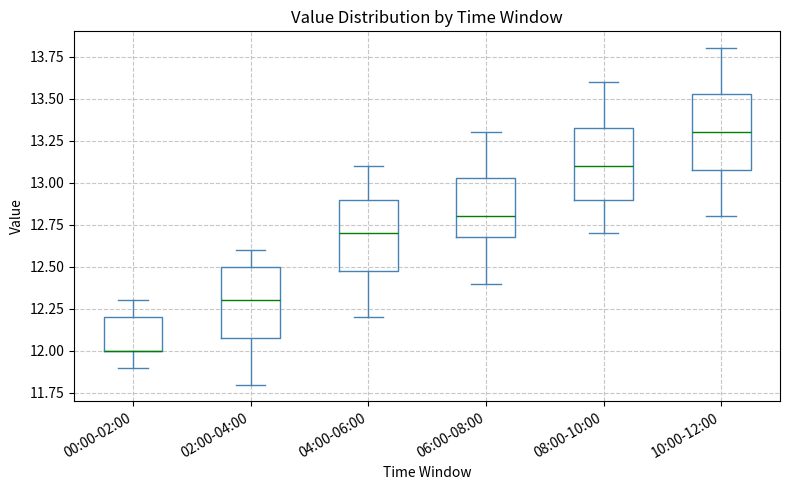

Reading left to right, read every box against the y-axis: the position of its median line, the range the box covers, and the ends of its whiskers. The values are not printed on the chart, so give them approximately, as read against the axis.

00:00-02:00: median 12.00 (drawn on the box's lower edge), box 12.00 to 12.20, whiskers 11.90 to 12.30
02:00-04:00: median 12.30, box 12.10 to 12.50, whiskers 11.80 to 12.60
04:00-06:00: median 12.70, box 12.50 to 12.90, whiskers 12.20 to 13.10
06:00-08:00: median 12.80, box 12.70 to 13.05, whiskers 12.40 to 13.30
08:00-10:00: median 13.10, box 12.90 to 13.35, whiskers 12.70 to 13.60
10:00-12:00: median 13.30, box 13.10 to 13.55, whiskers 12.80 to 13.80